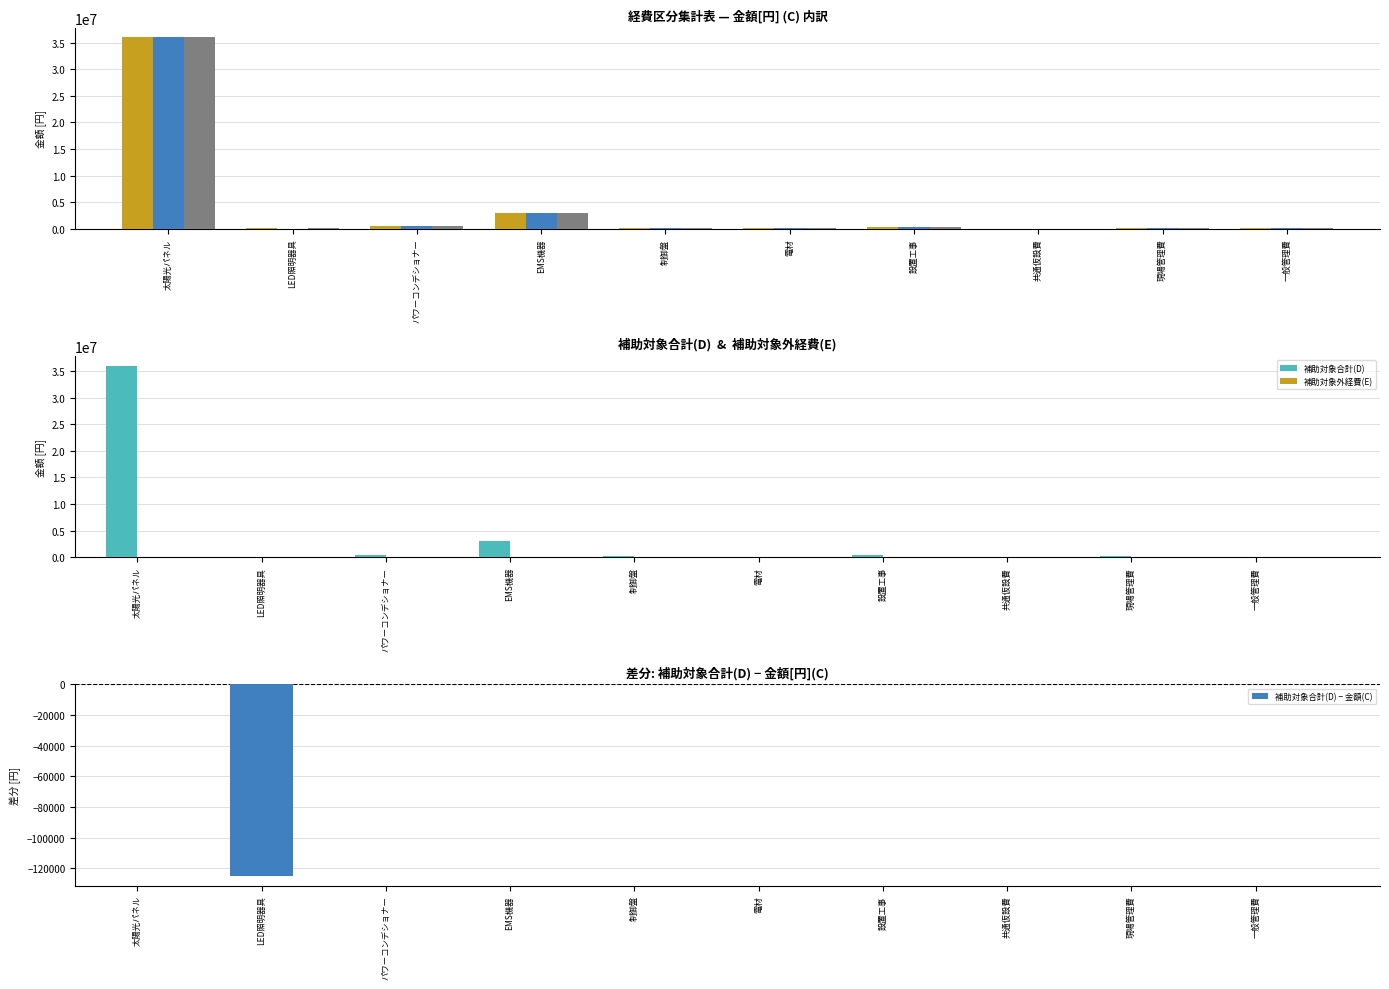

At which category is the sum across all series the highest?

太陽光パネル